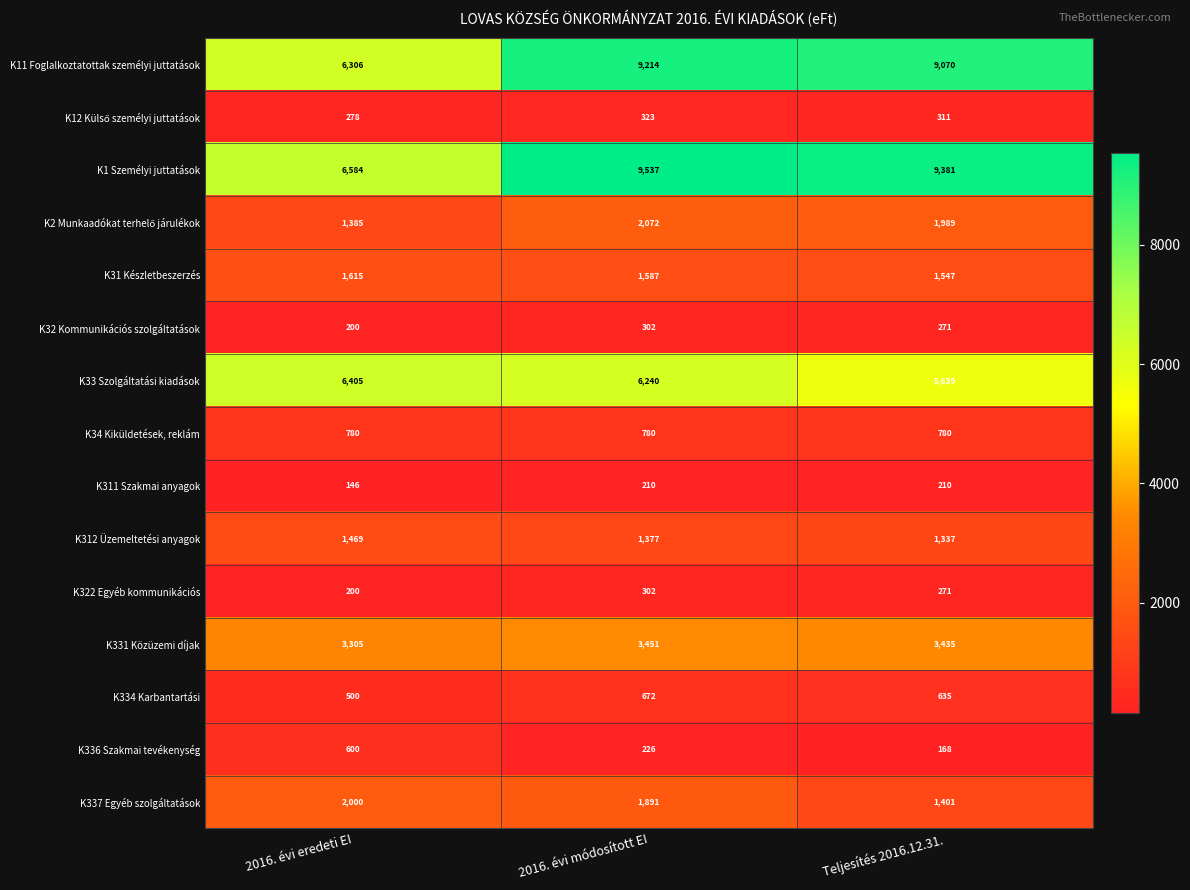

List the labels in order of K336 Szakmai tevékenység value, smallest first.

Teljesítés 2016.12.31., 2016. évi módosított EI, 2016. évi eredeti EI